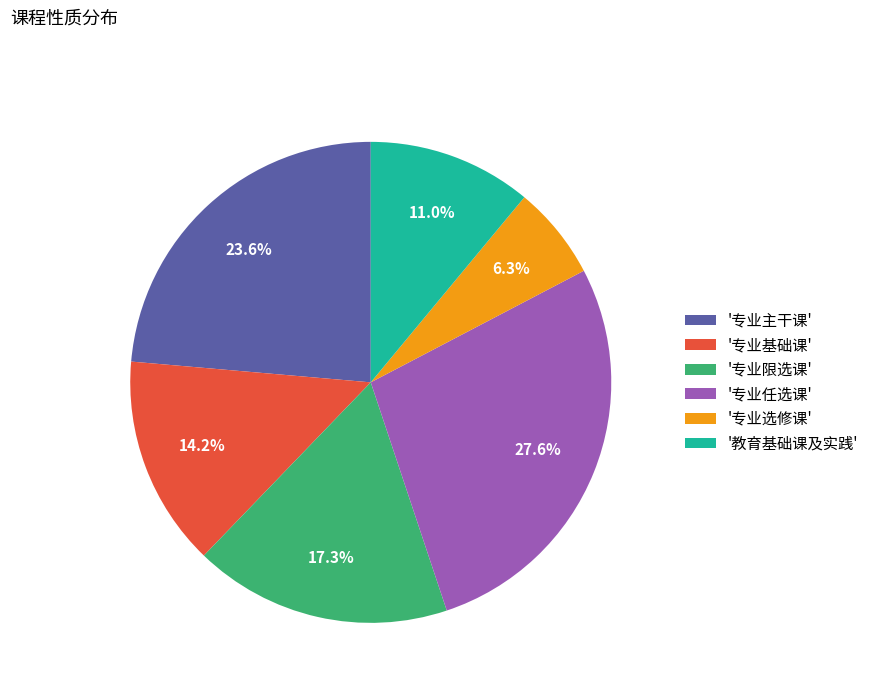

How much of the chart is everything except '专业限选课'?

82.7%